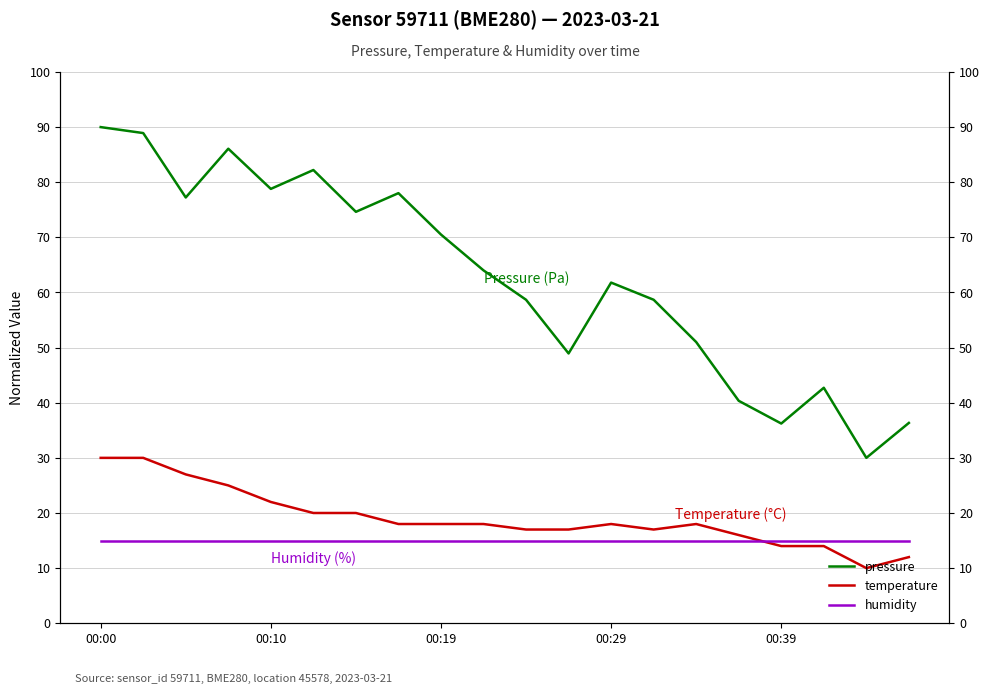

Reading left to right, what are all the values shown in this chart?

pressure: 90.0	88.9	77.2	86.1	78.8	82.2	74.6	78.0	70.5	64.0	58.7	48.9	61.8	58.7	51.0	40.3	36.2	42.7	30.0	36.3
temperature: 30.0	30.0	27.0	25.0	22.0	20.0	20.0	18.0	18.0	18.0	17.0	17.0	18.0	17.0	18.0	16.0	14.0	14.0	10.0	12.0
humidity: 15.0	15.0	15.0	15.0	15.0	15.0	15.0	15.0	15.0	15.0	15.0	15.0	15.0	15.0	15.0	15.0	15.0	15.0	15.0	15.0